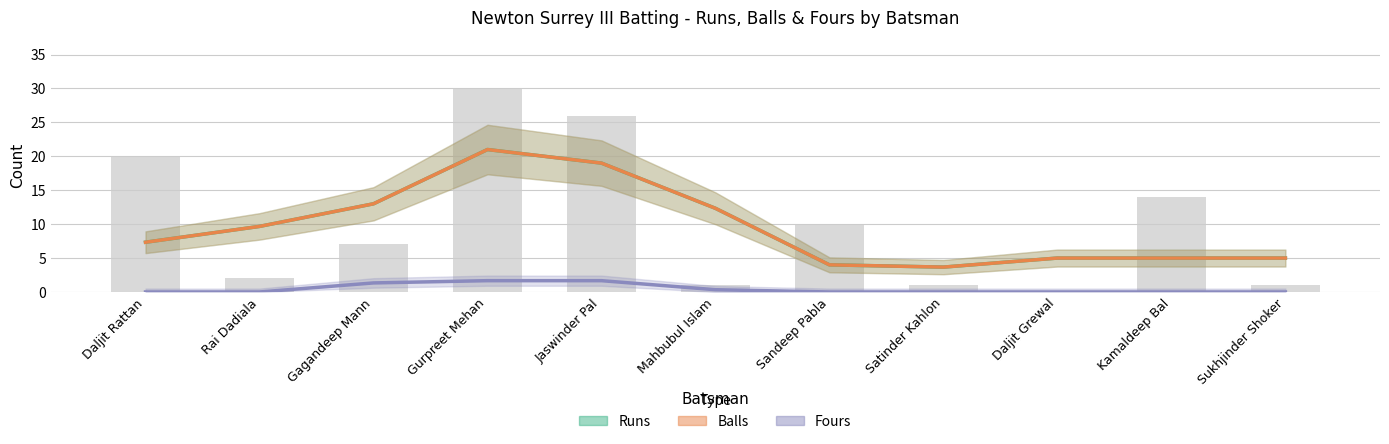

What is the total value across all series at Sukhjinder Shoker?

10.0